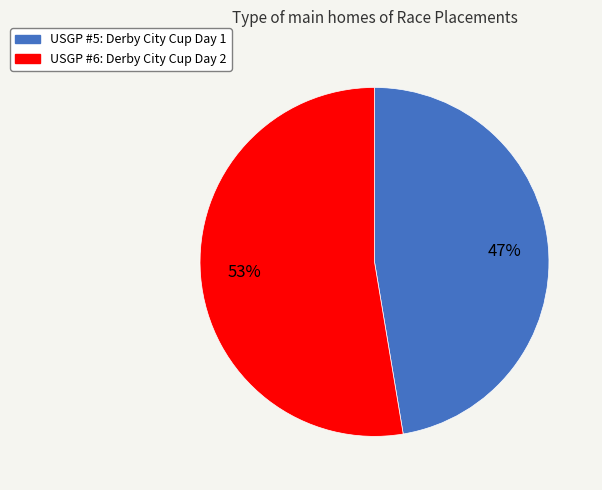

Is USGP #5: Derby City Cup Day 1 the majority of the pie?

No